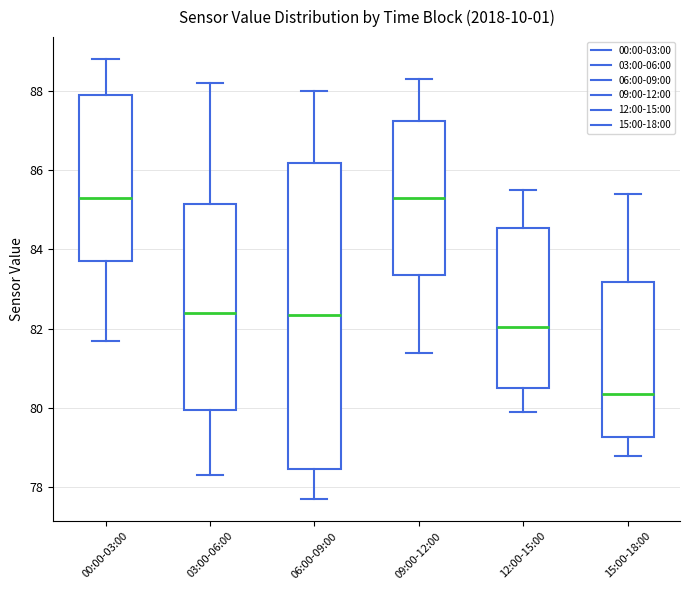

Which box has the lowest median line?

15:00-18:00